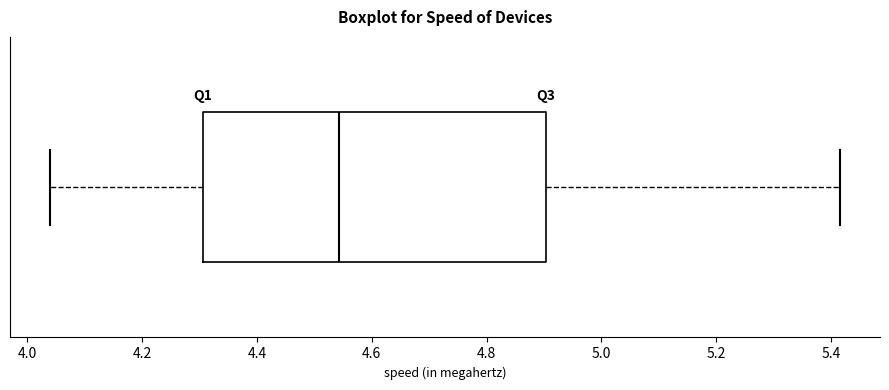

Read this box plot against the x-axis: the position of the median line, the range covered by the box, and the ends of both whiskers. The values are not printed on the chart, so give them approximately, as read against the axis.

median 4.54, box 4.30 to 4.90, whiskers 4.04 to 5.42